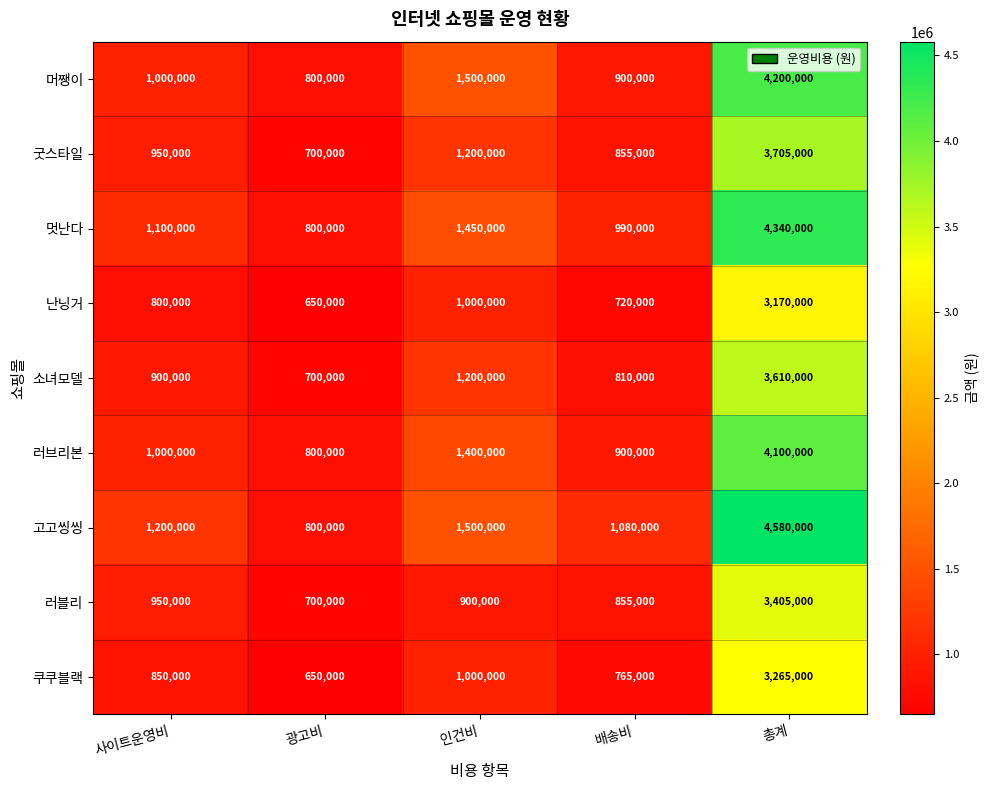

At which label is 러블리 closest to 2052500?

사이트운영비